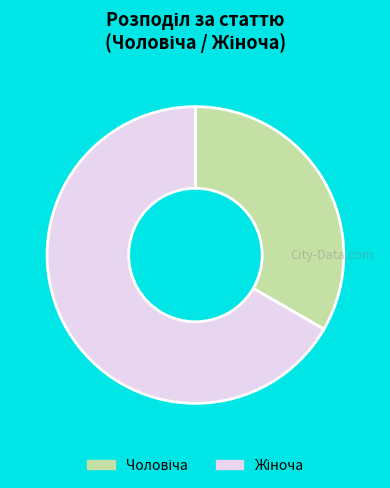

Is there any slice that represents more than half of the pie?

Yes